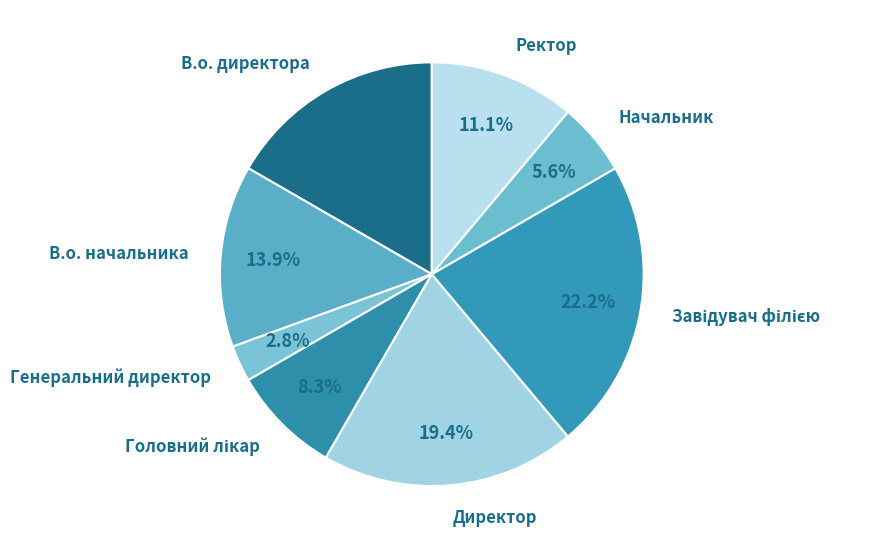

Count the number of slices in the pie.

8